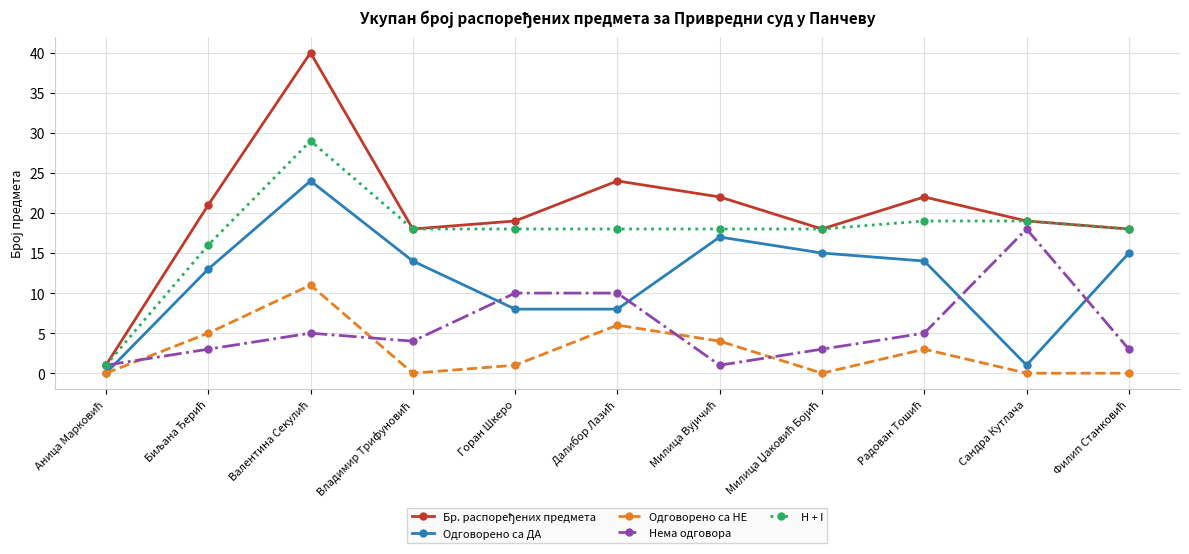

True or false: Одговорено са НЕ and H + I intersect in this chart.

False